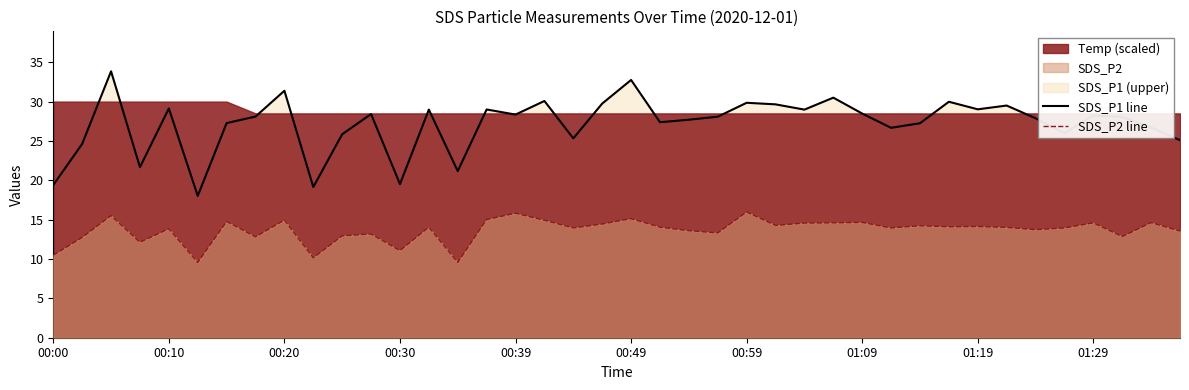

What is the minimum value for SDS_P2?

9.6